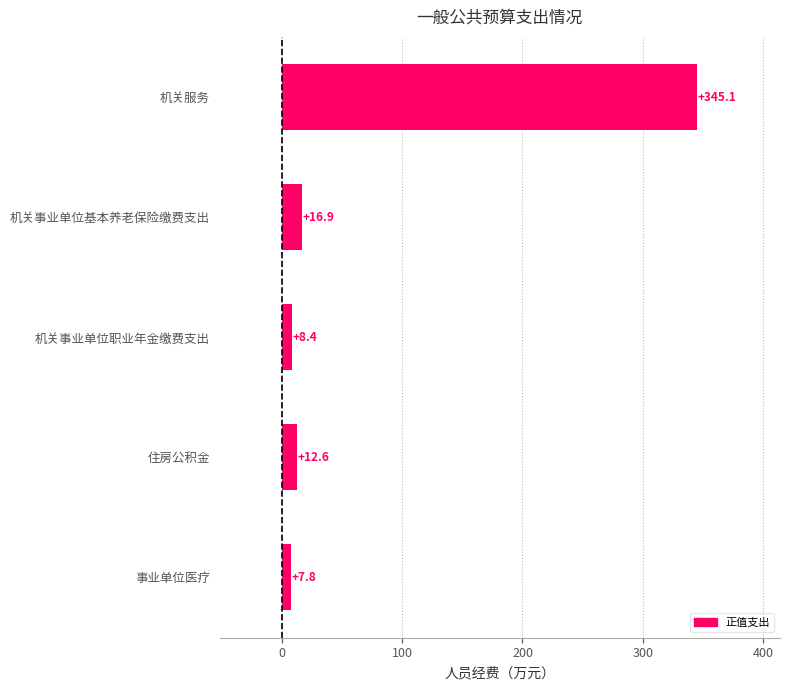

What is the average value?

78.2